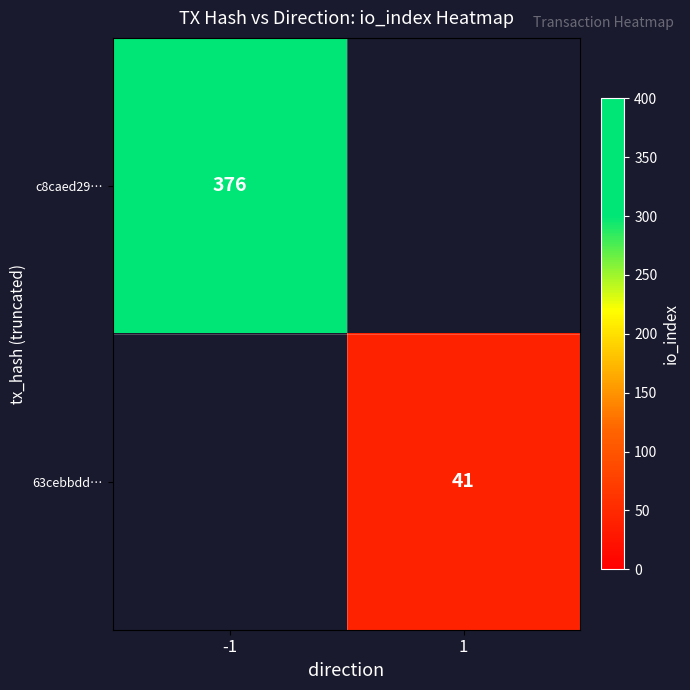

Is it true that 63cebbdd… equals 22 at 1?

False